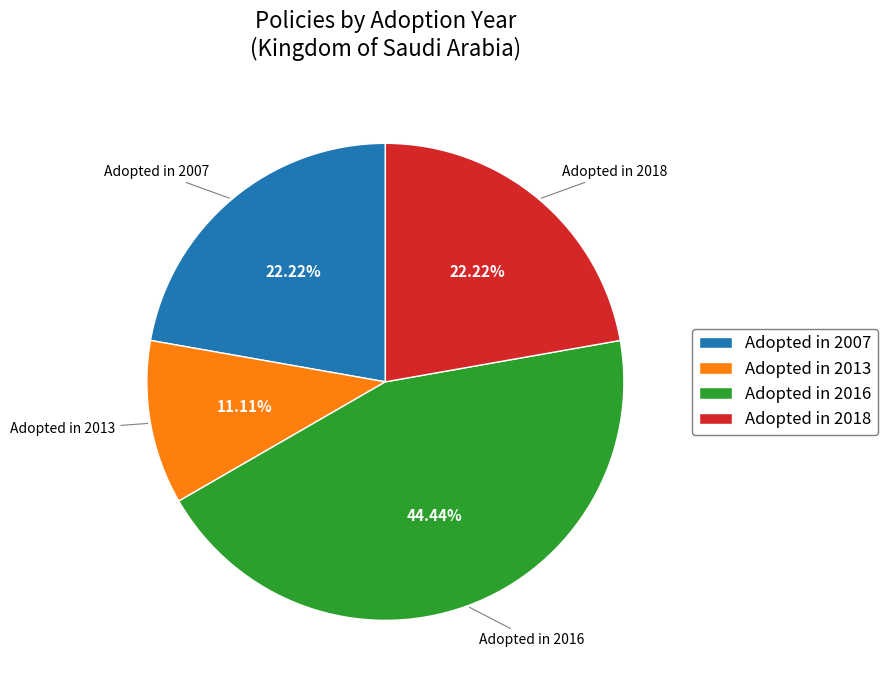

To the nearest percent, what is the average slice percentage?

25%